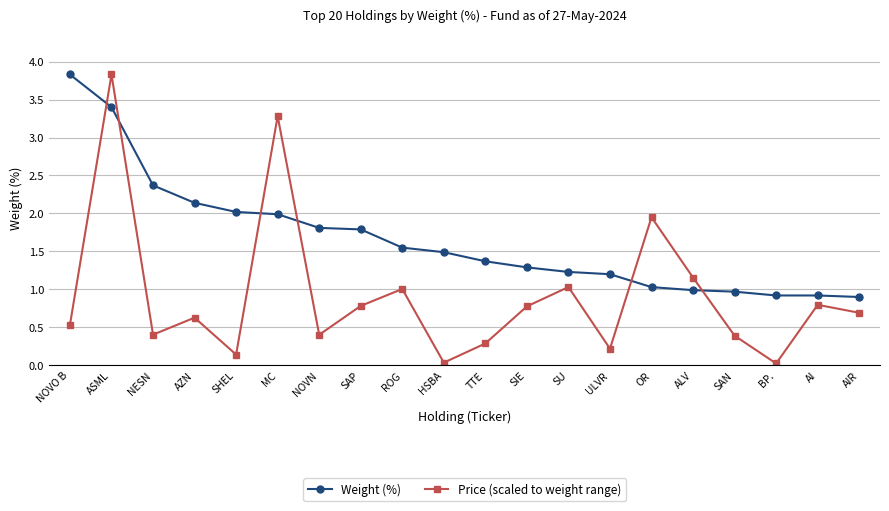

What is the label of the 5th point from the right?

ALV